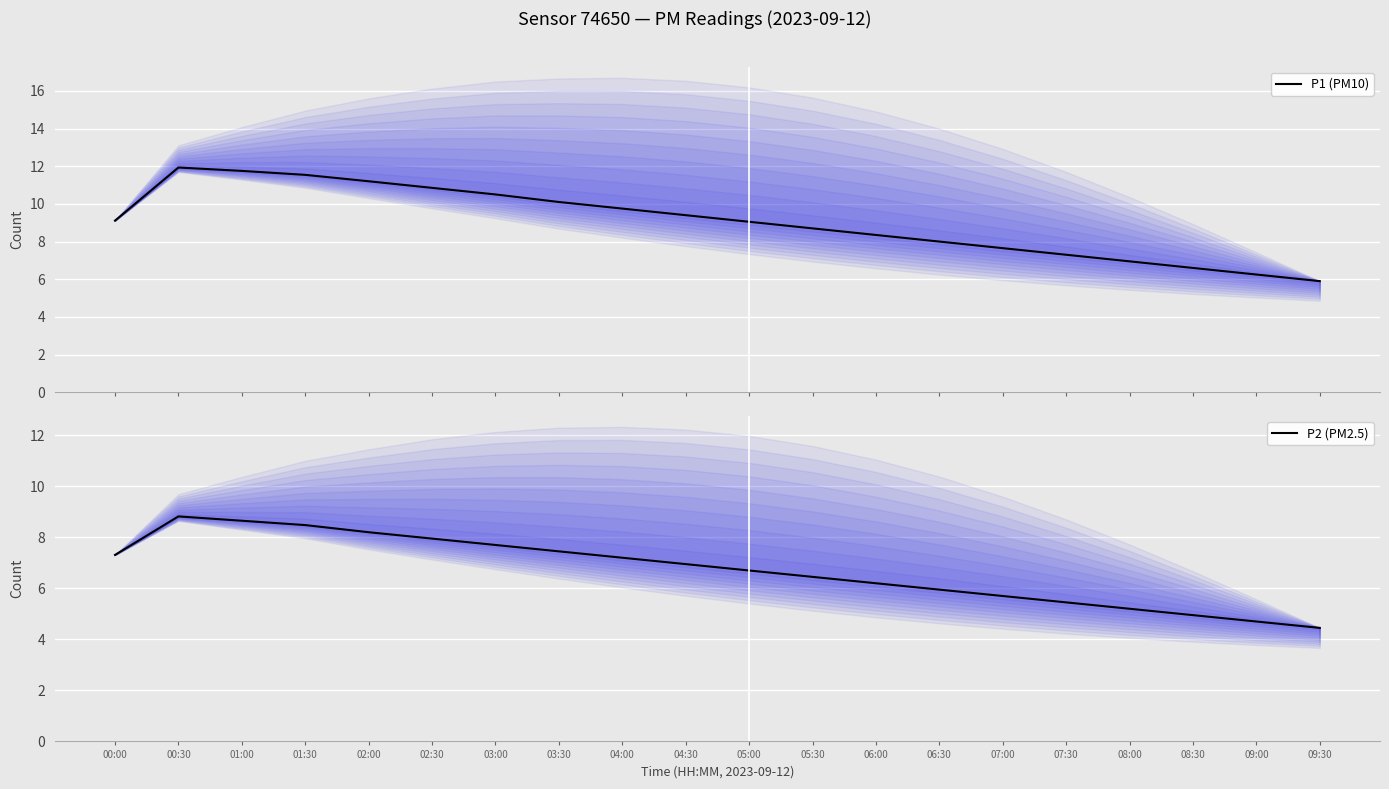

List the series in order of their peak value, highest first.

P1 (PM10), P2 (PM2.5)